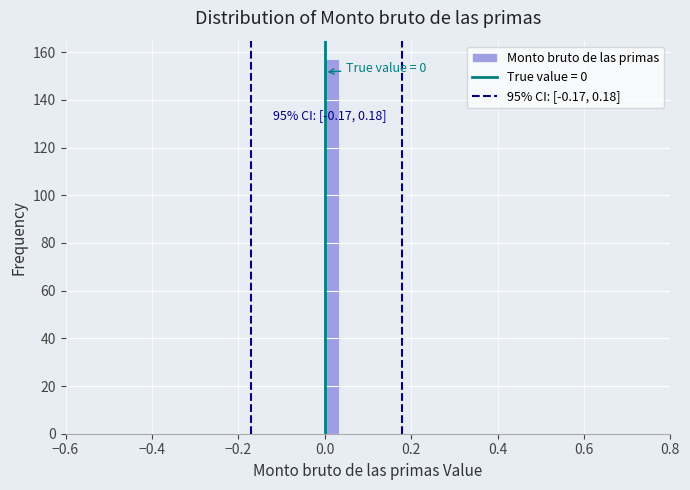

Read against the x-axis, roughly where is the centre of the tallest bar?

0.02